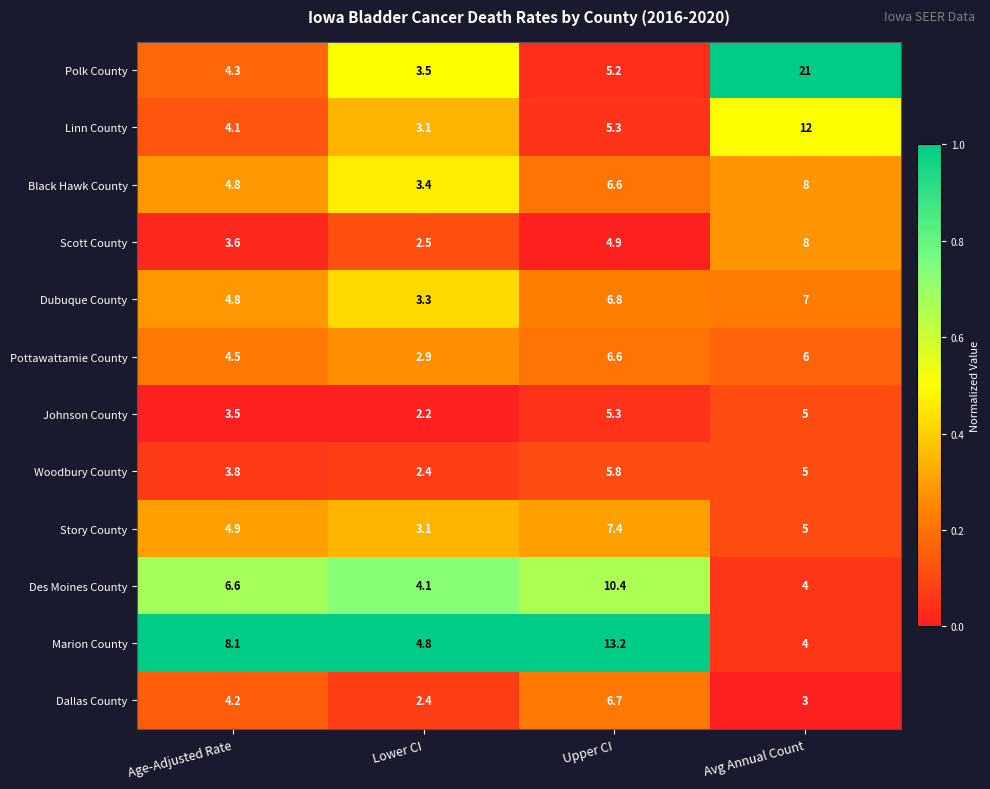

Between Lower CI and Upper CI, which series saw the biggest shift?

Marion County